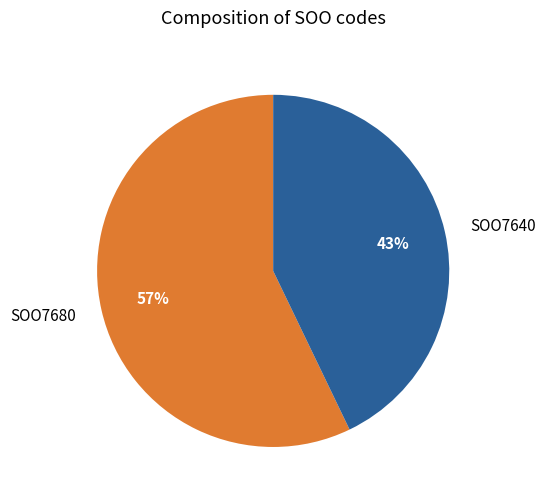

What is the ratio of the value at SOO7680 to the value at SOO7640?

1.3